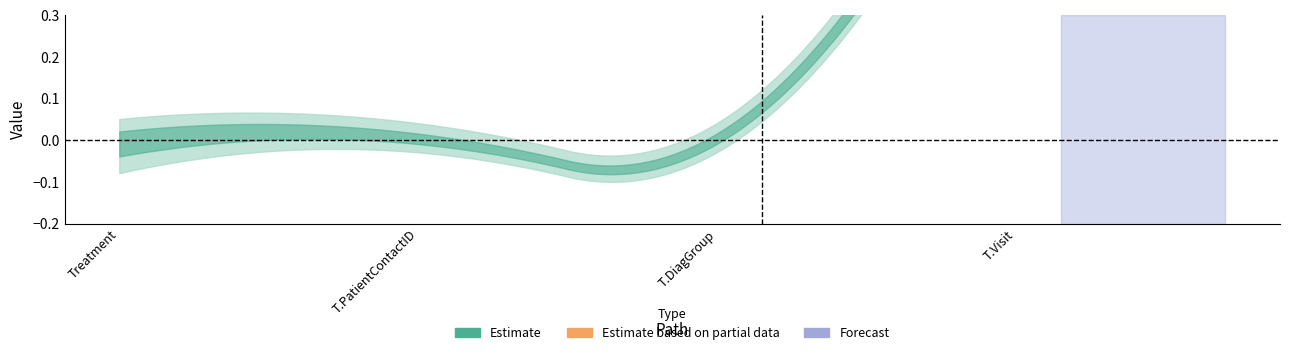

Is it true that Base Min equals 0 at Treatment.DiagGroup?

False